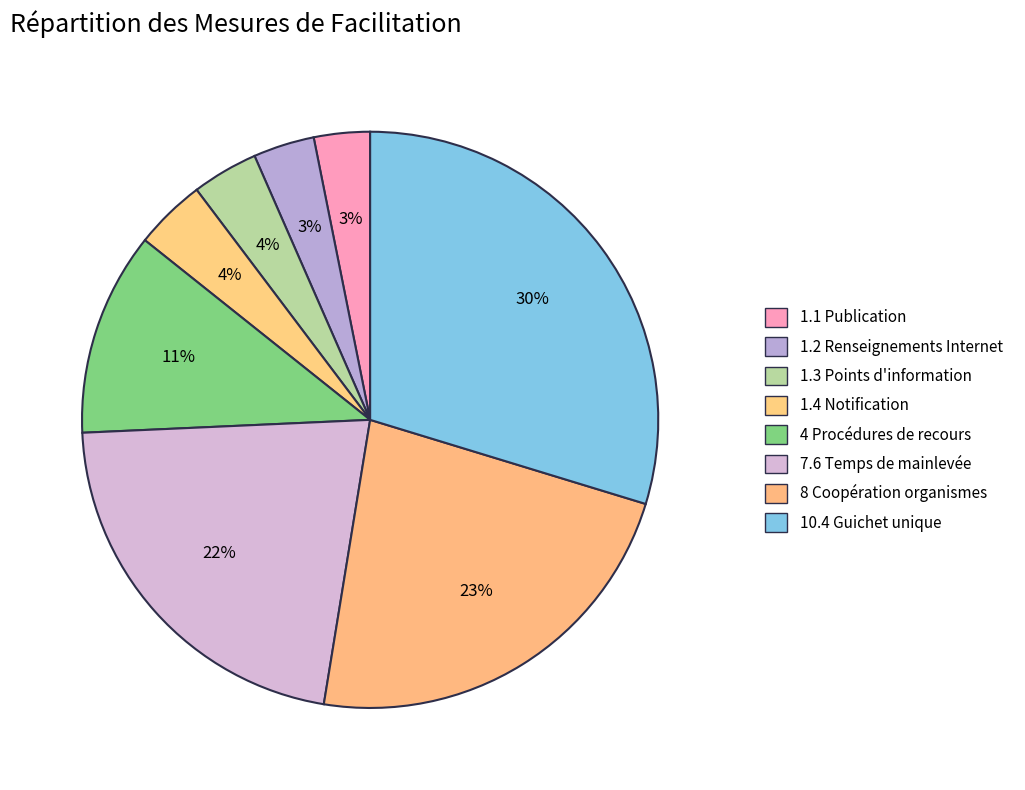

Is there a majority slice in this chart?

No